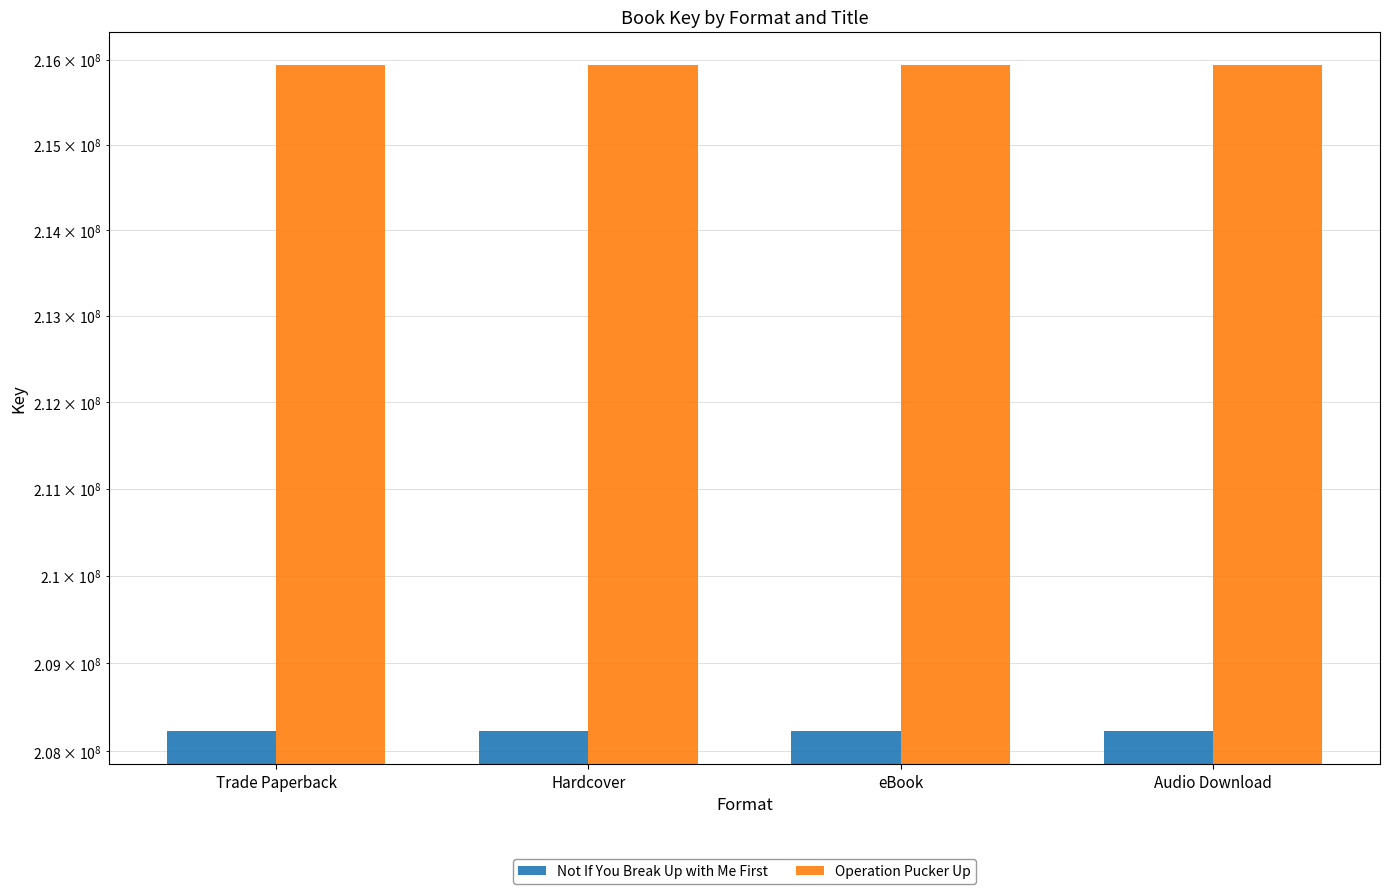

What are all the series names shown in the legend?

Not If You Break Up with Me First, Operation Pucker Up